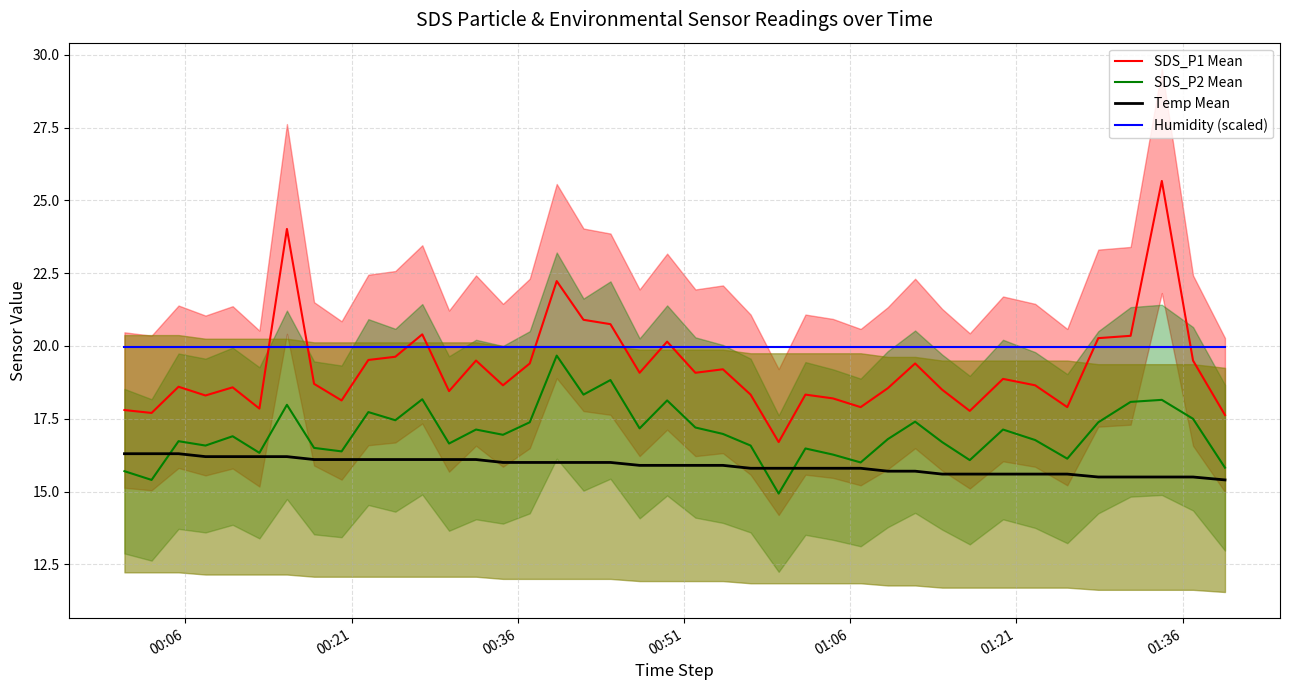

What is the value of the SDS_P2 Mean point at the 13th from the left?

16.6